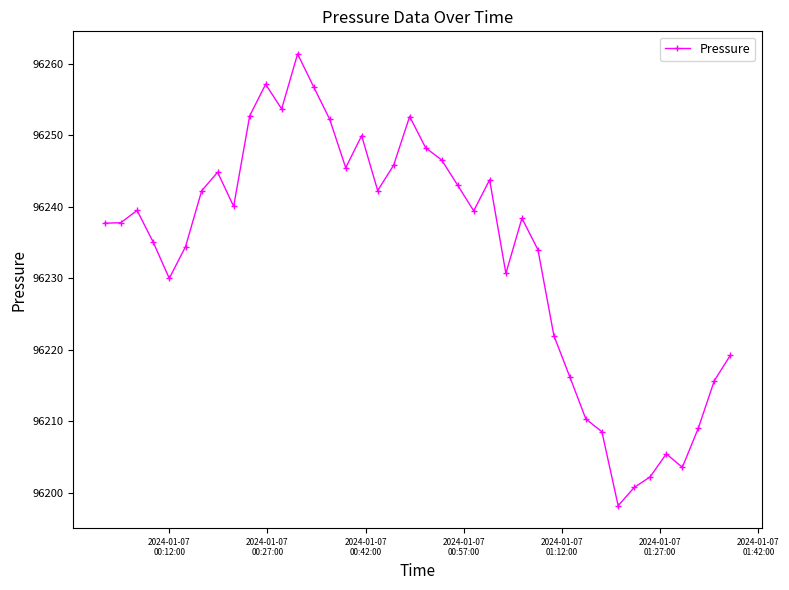

What is the difference between the maximum and second lowest values?

60.6